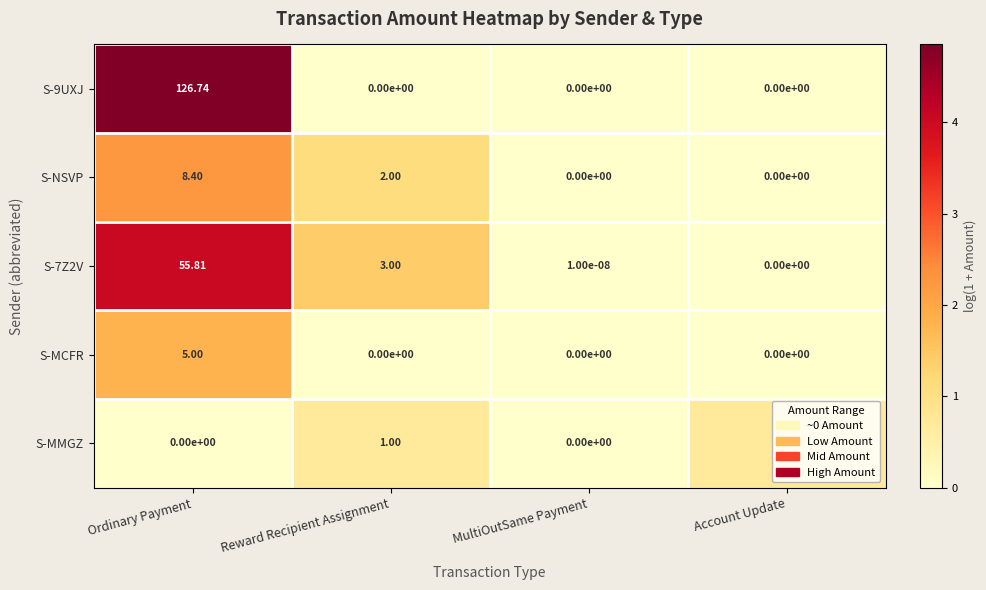

At which label does S-7Z2V reach its peak?

Ordinary Payment